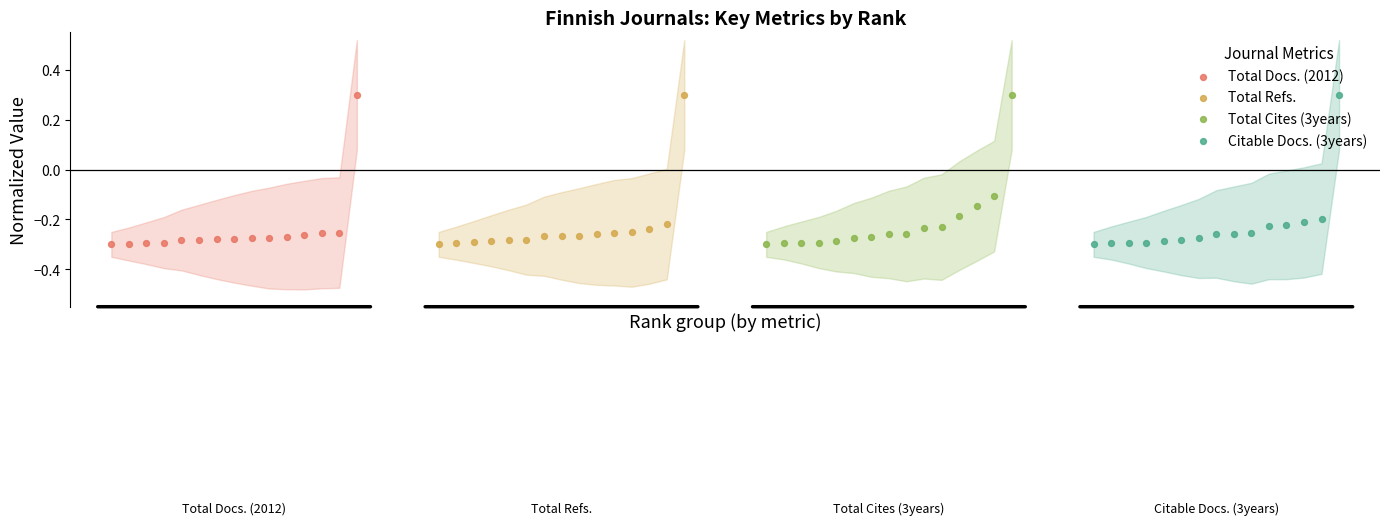

Which series contains the lowest Y value?

Total Docs. (2012)